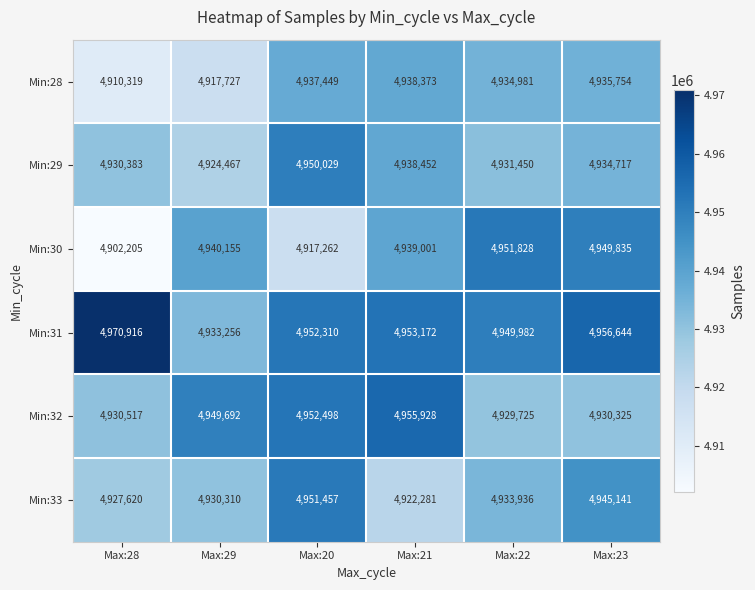

What is the lowest value of the Min:31 series?

4933256